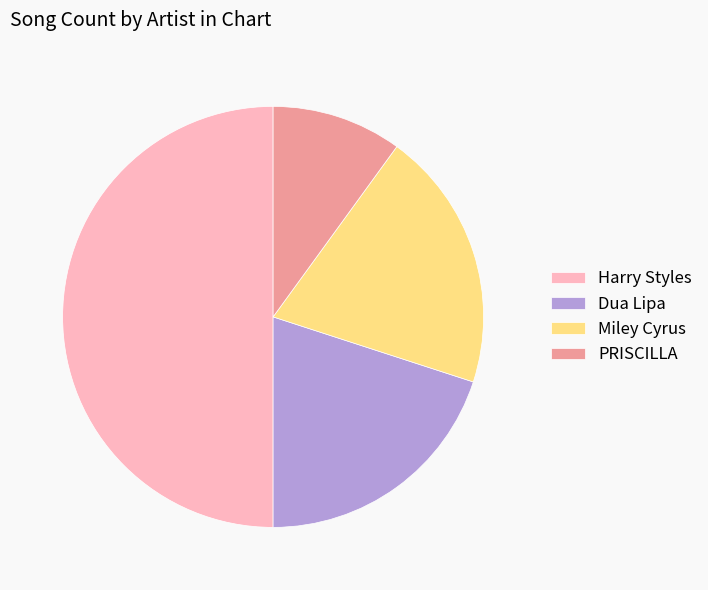

What is the ratio of the value at Miley Cyrus to the value at Harry Styles?

0.4